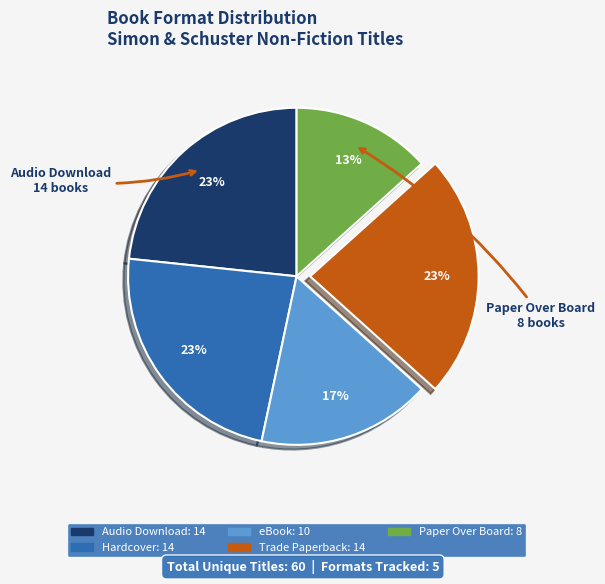

Combined, do Audio Download and Trade Paperback account for over 50%?

No